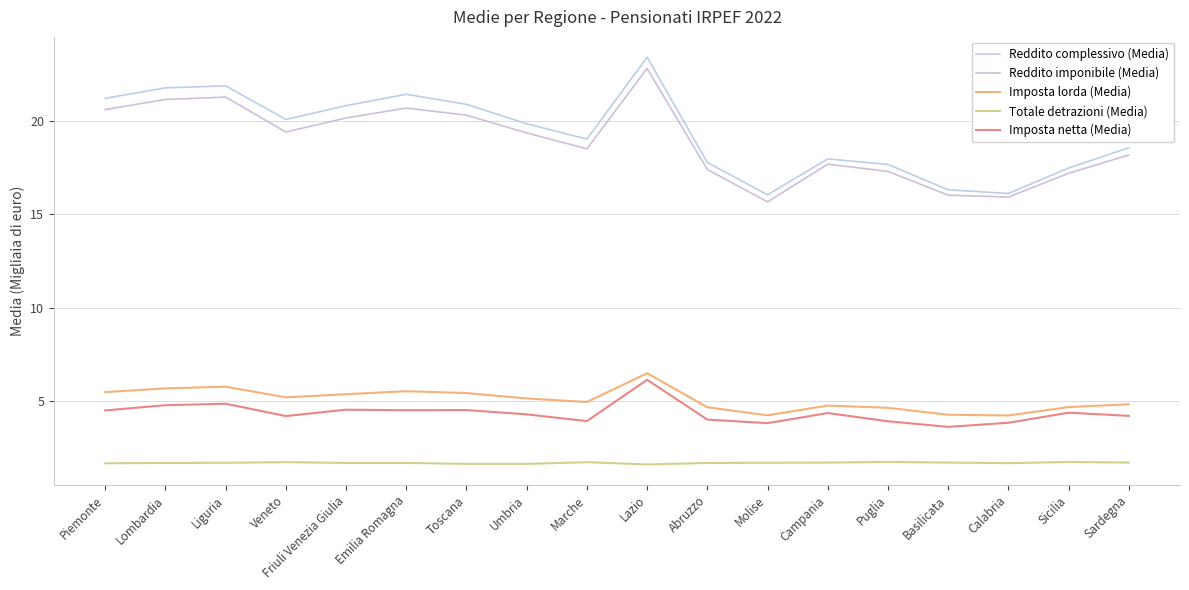

How many categories are shown in the chart?

18